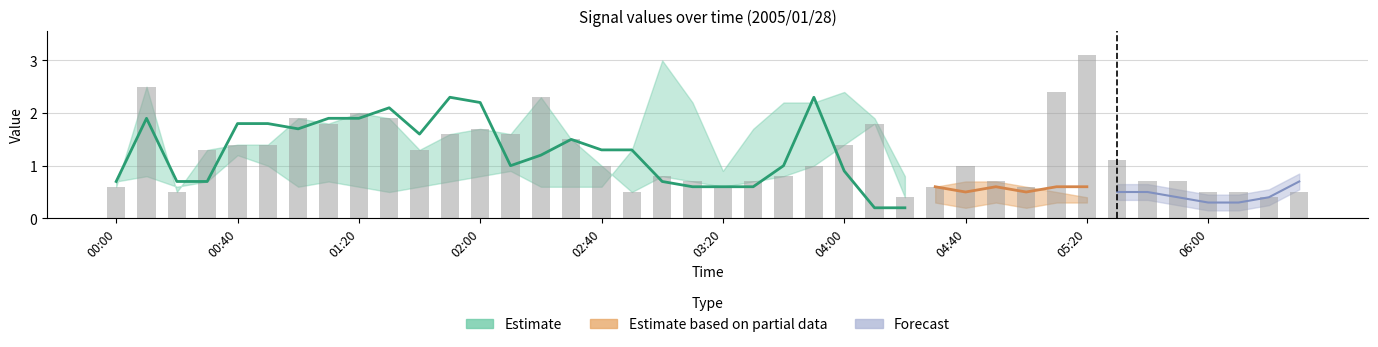

Is it true that   2.047 equals 0.4 at 2005/01/28 00:40?

False